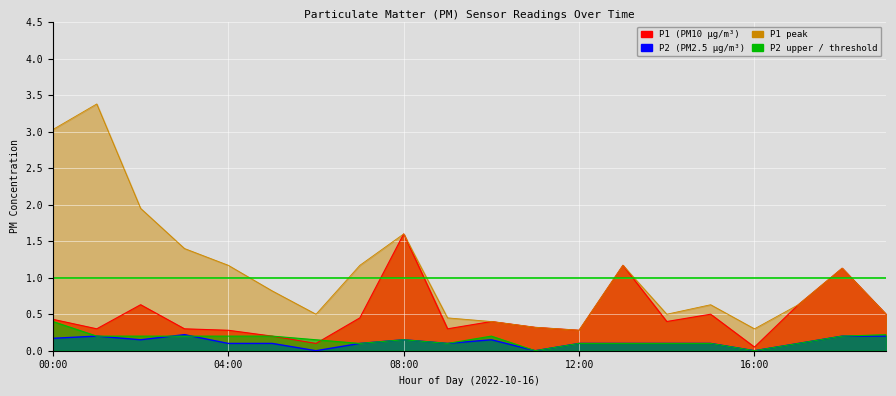

What is the approximate value of P2_upper at 10:00?

0.2